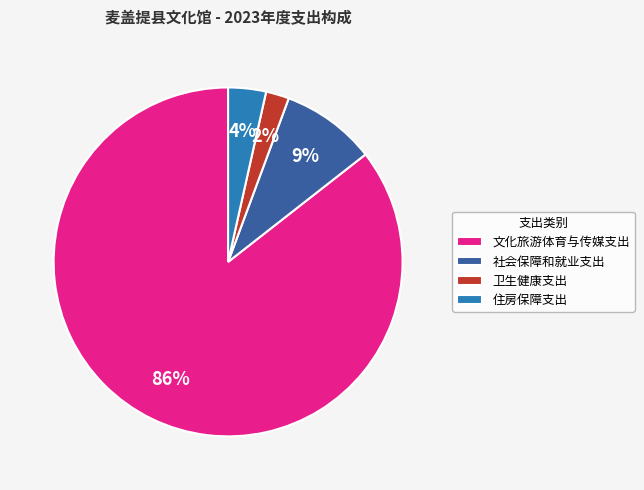

To the nearest percent, what portion does 卫生健康支出 represent?

2%